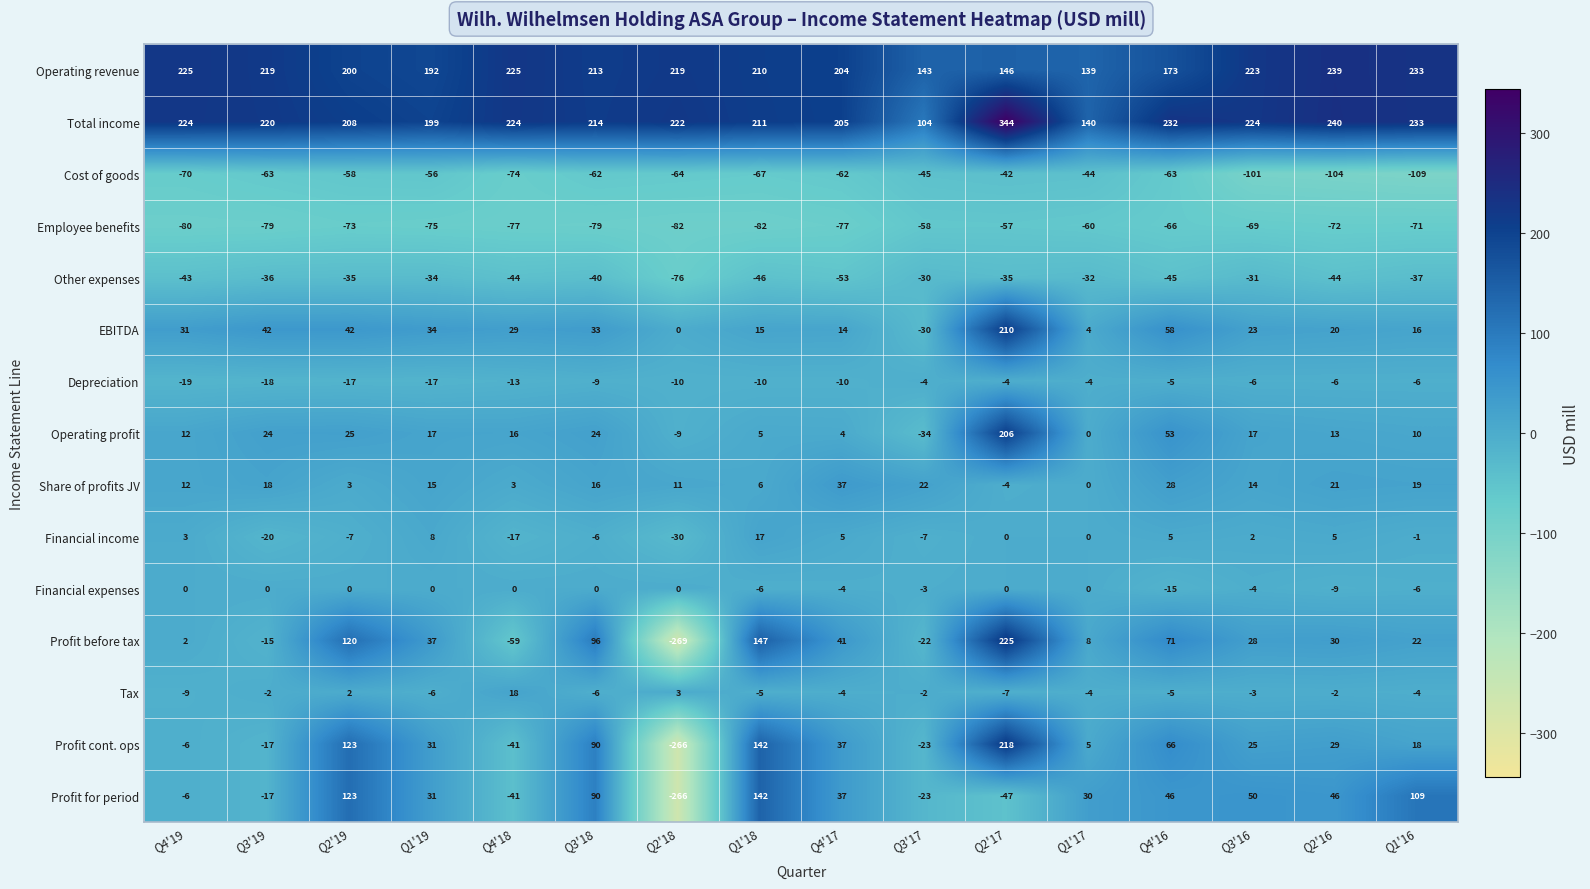

The Operating profit series shows 2 at Q4'17. True or false?

False